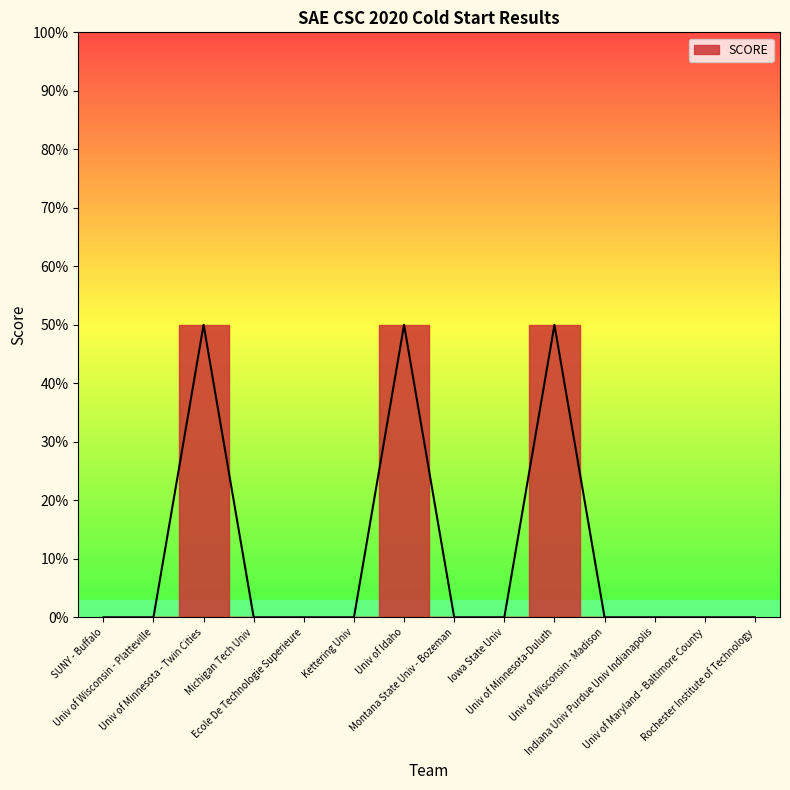

Does the chart display data point markers on the line(s)?

No